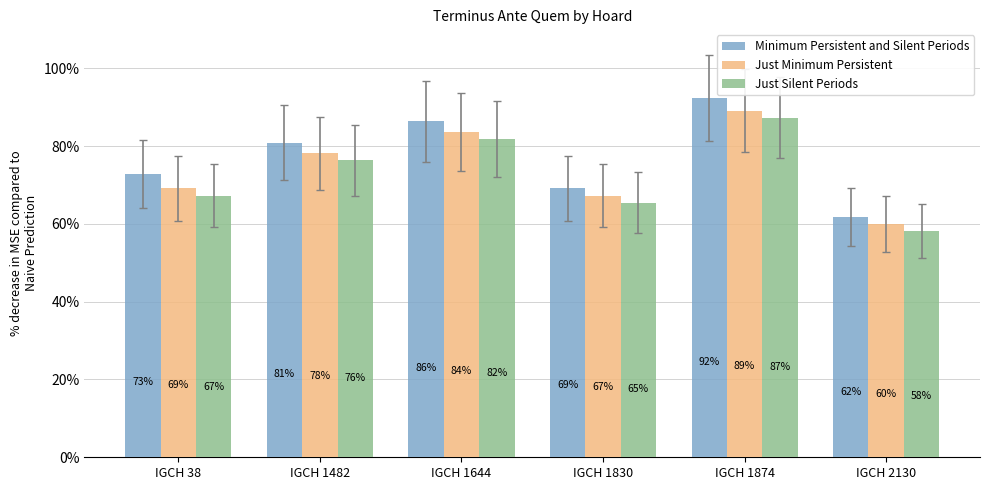

Which series has the largest range (max minus min)?

Minimum Persistent and Silent Periods